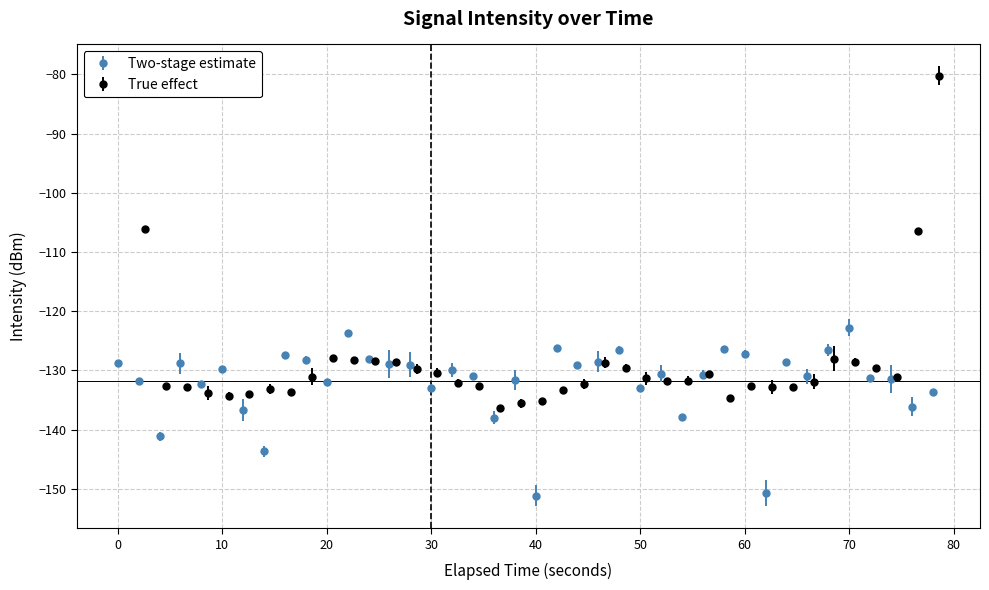

What is the minimum value shown in the chart?

-151.2